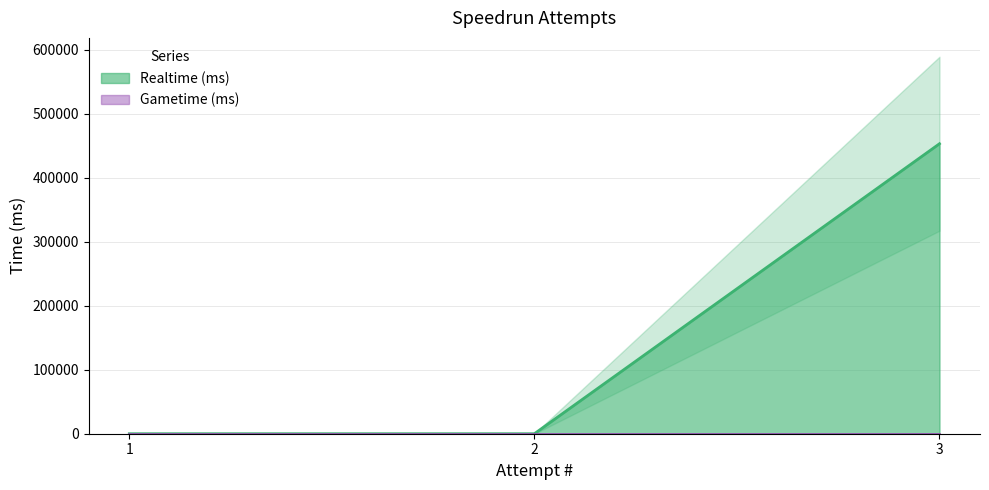

Does the chart display data point markers on the line(s)?

No